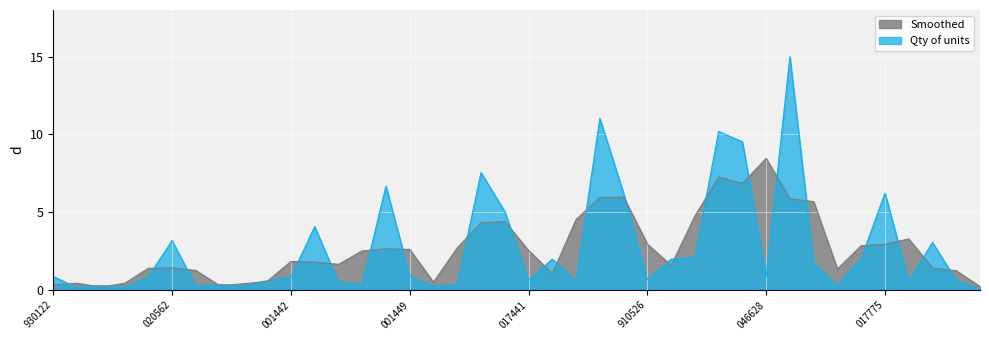

What is the sum of the values at 017759 and 020562?

4.9